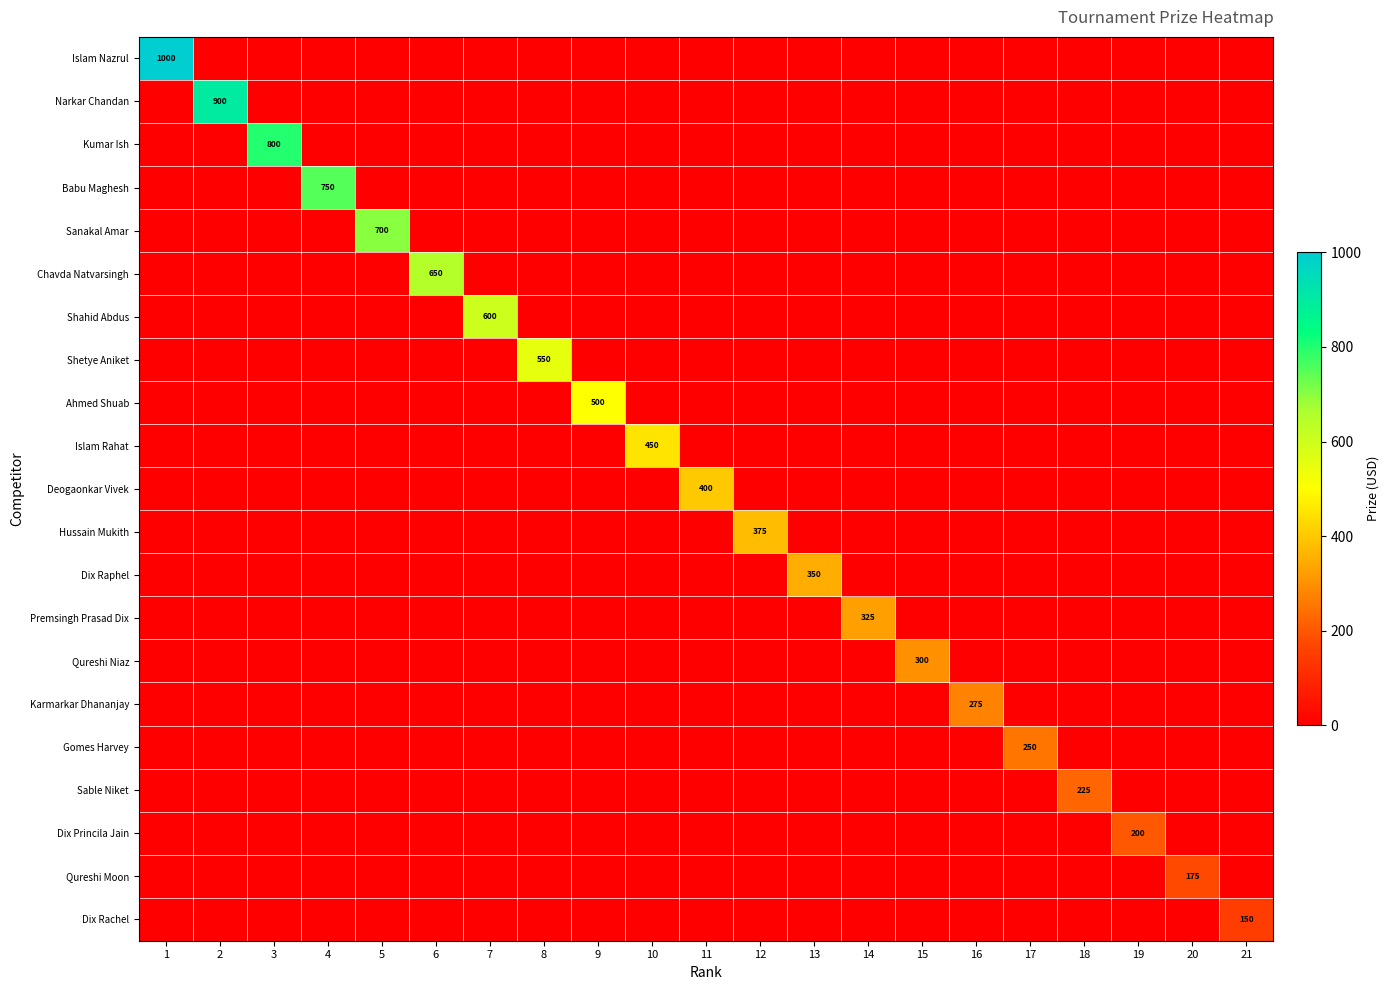

Is it true that Islam Rahat equals 289 at 10?

False